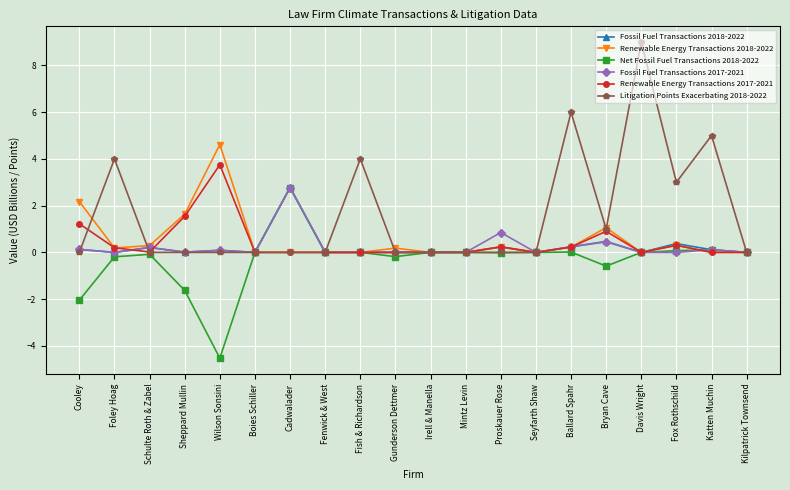

True or false: Renewable Energy Transactions 2018-2022 has more than 2 points higher than both neighbors.

True